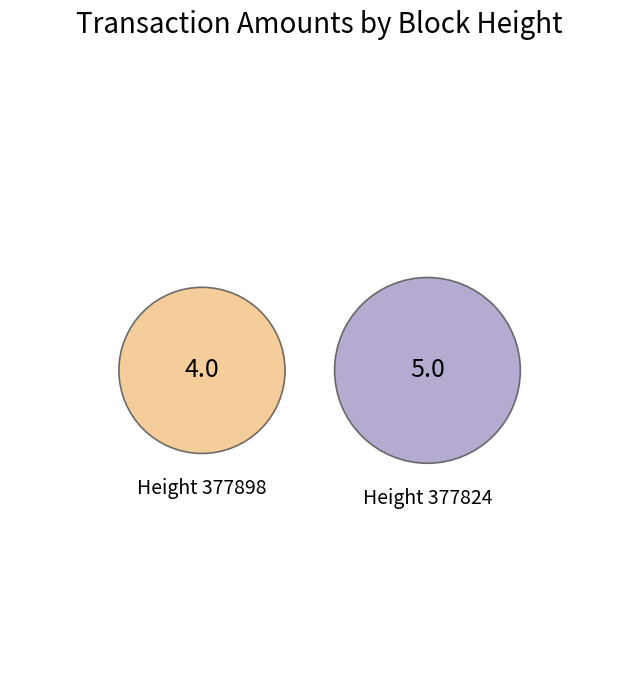

Which slice represents more than half of the pie?

377824